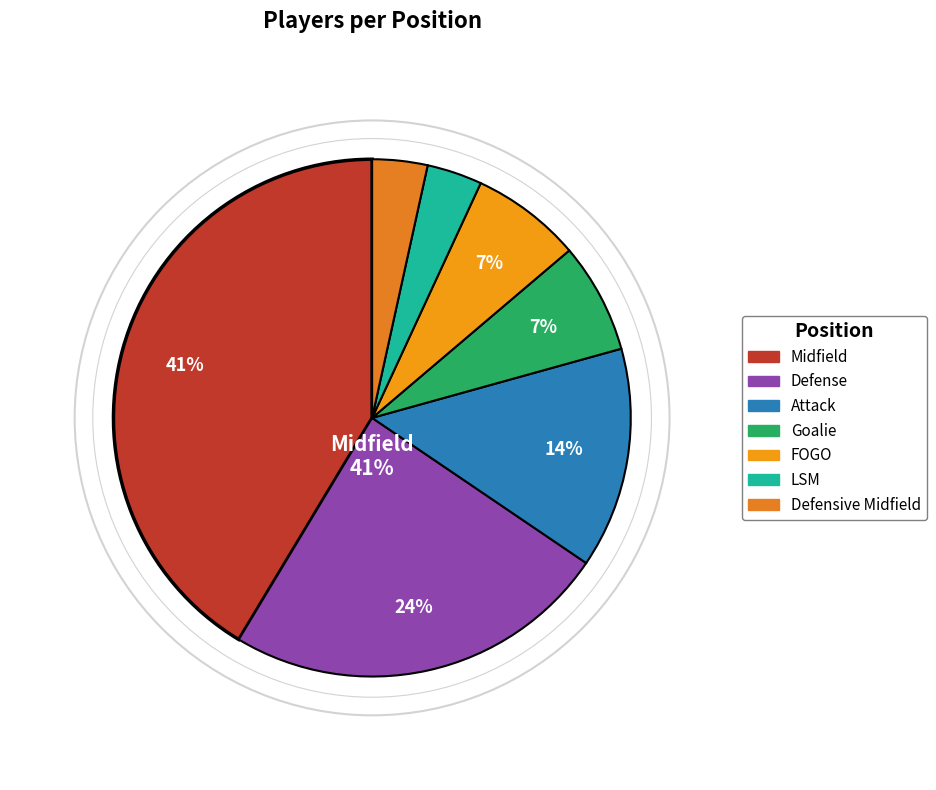

To the nearest percent, what is the difference between the Attack and FOGO slice percentages?

7%